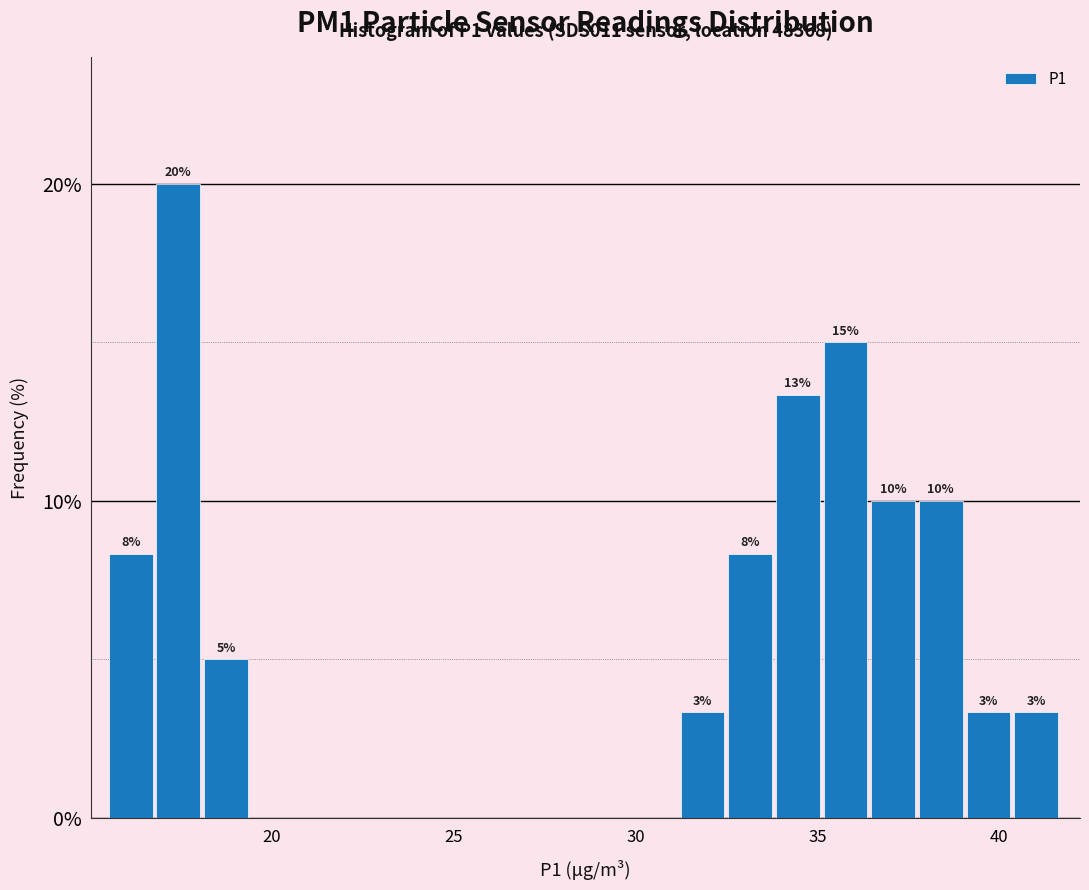

Read against the x-axis, roughly where is the centre of the tallest bar?

17.5